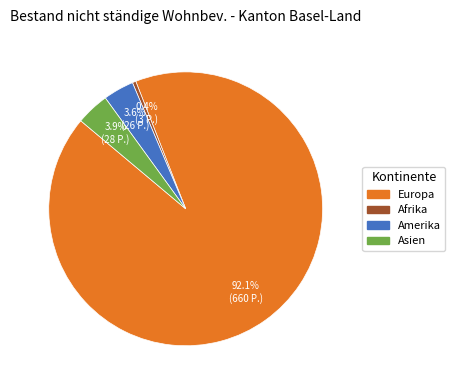

Does any single category account for the majority?

Yes